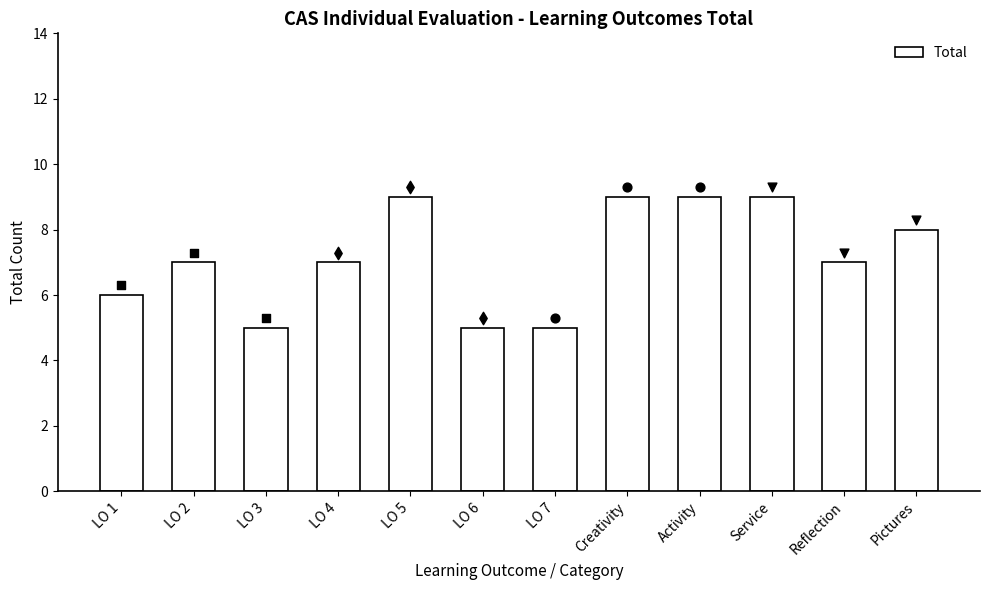

Between Reflection and LO 5, which is larger?

LO 5